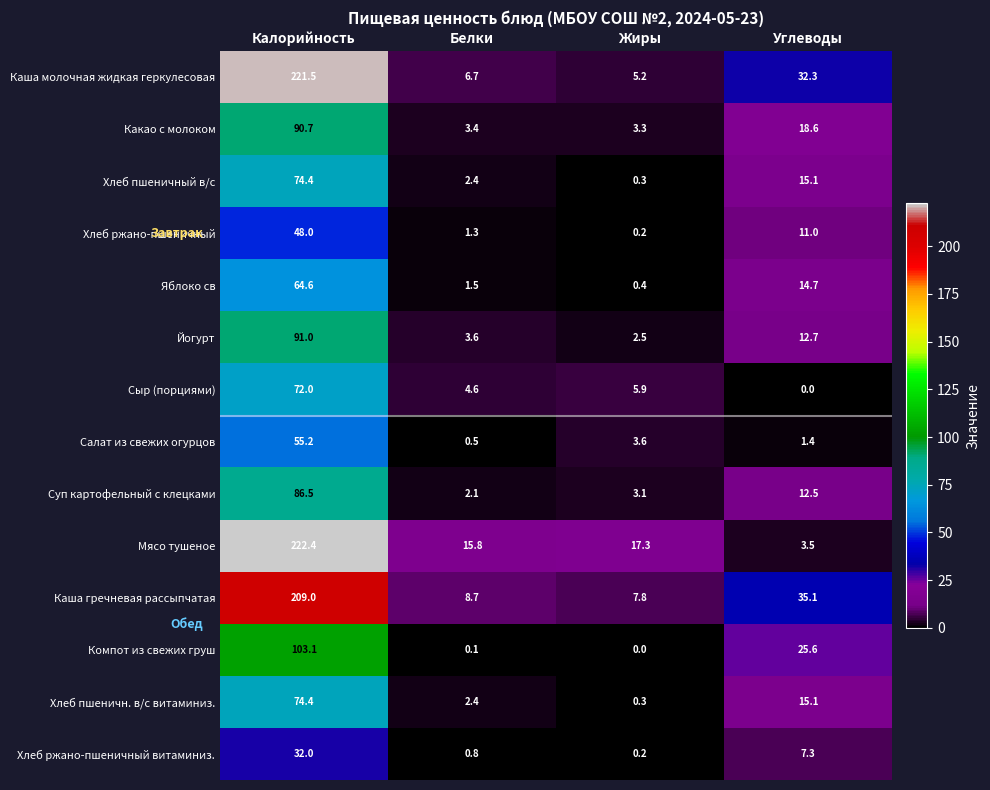

What is the total value across all series at Углеводы?

204.9